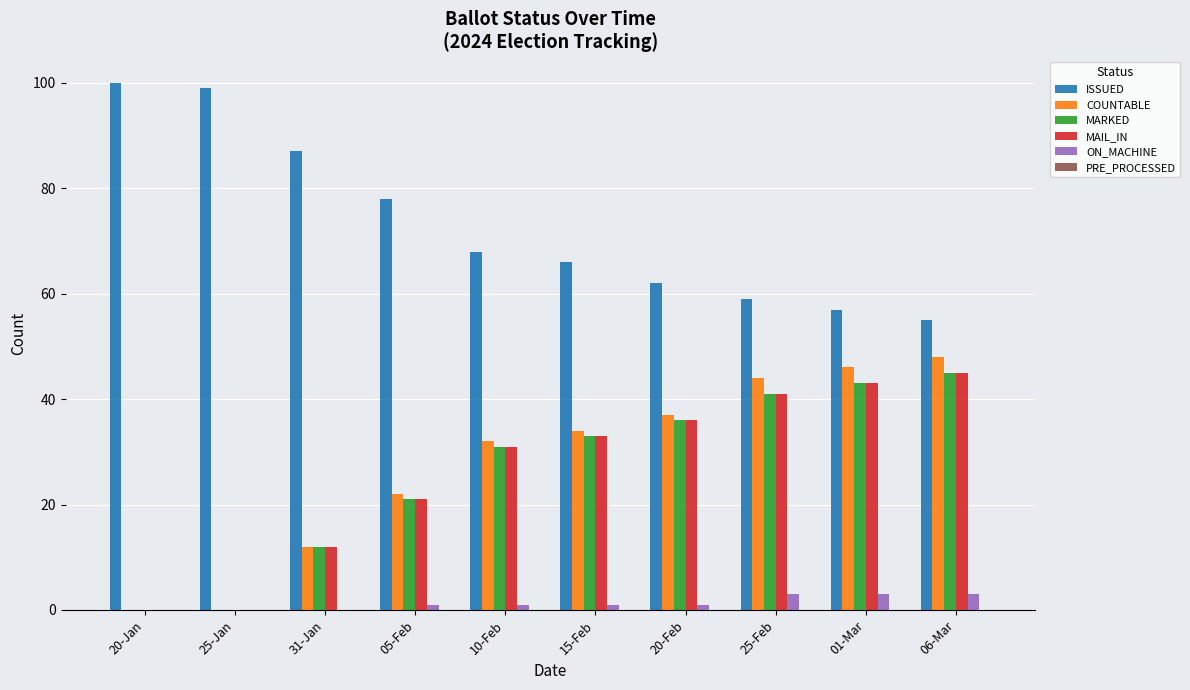

What is the spread (max minus min) of values at 10-Feb?

67